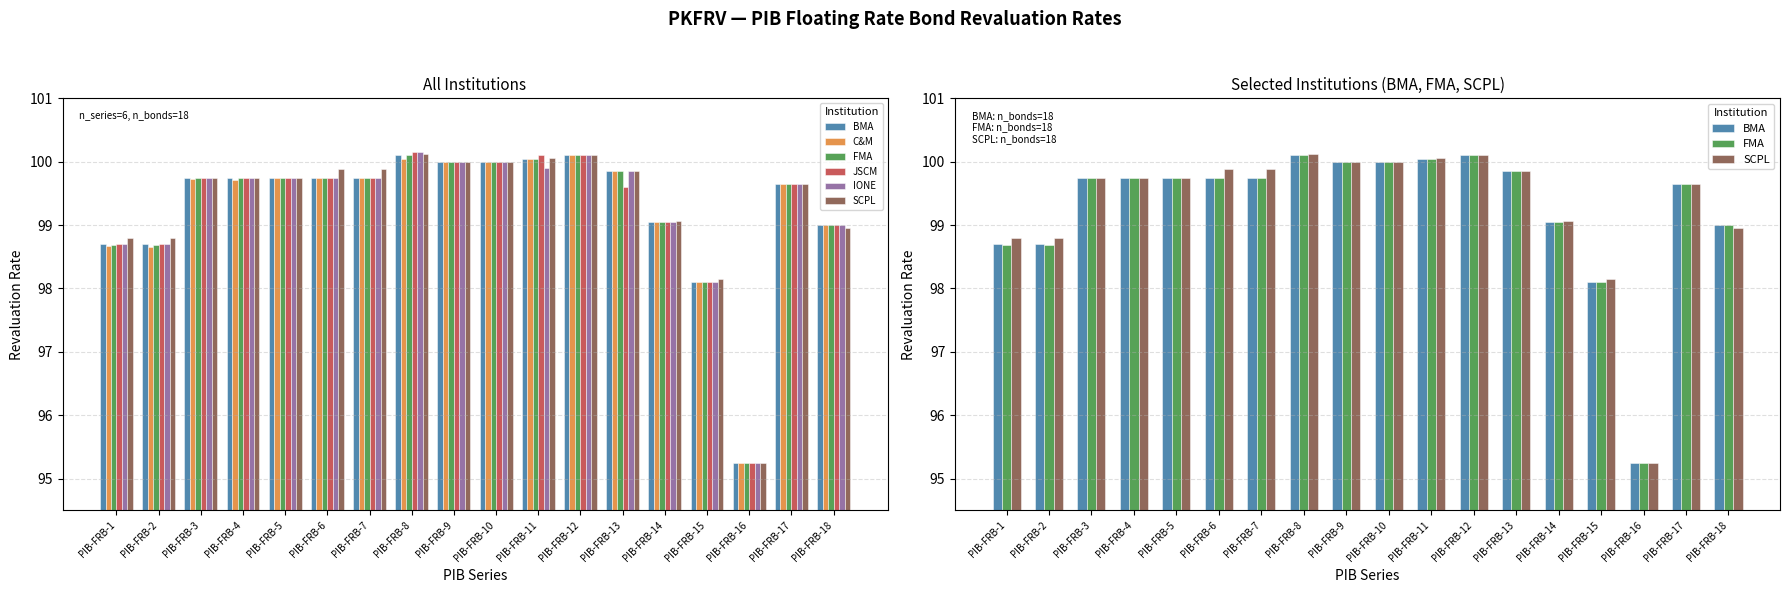

Where does the C&M series first go above 99?

PIB-FRB-3